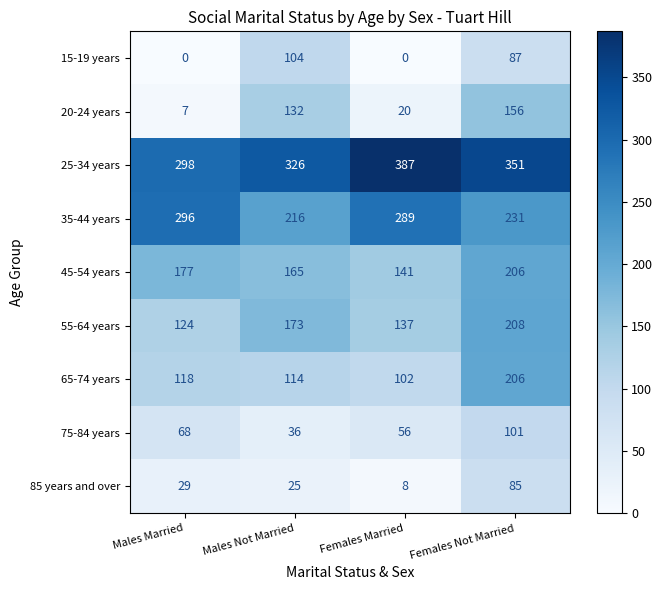

How many values in the 65-74 years series are below 118?

2